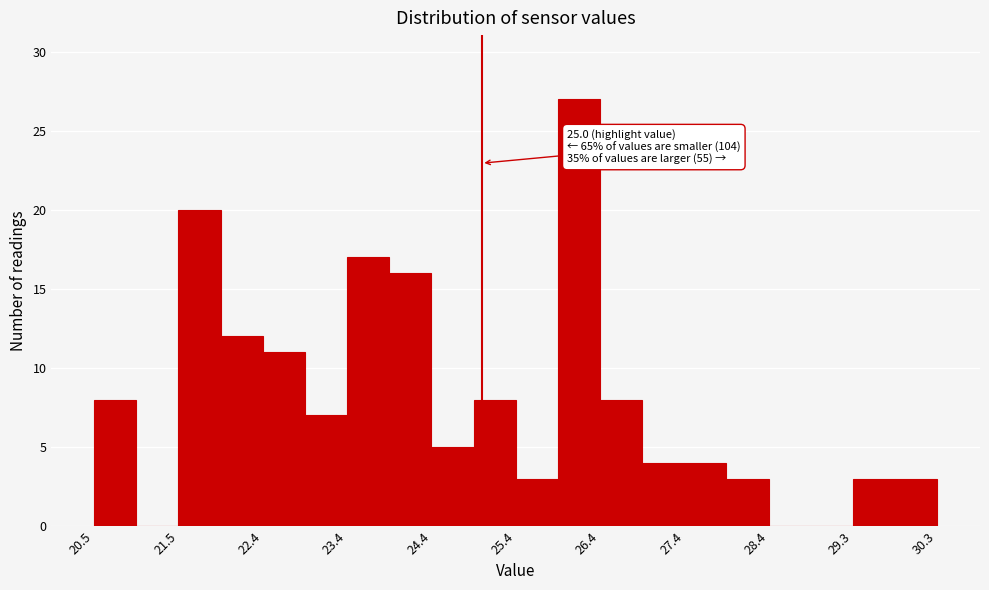

Which range on the x-axis has the tallest bar?

25.9 to 26.4